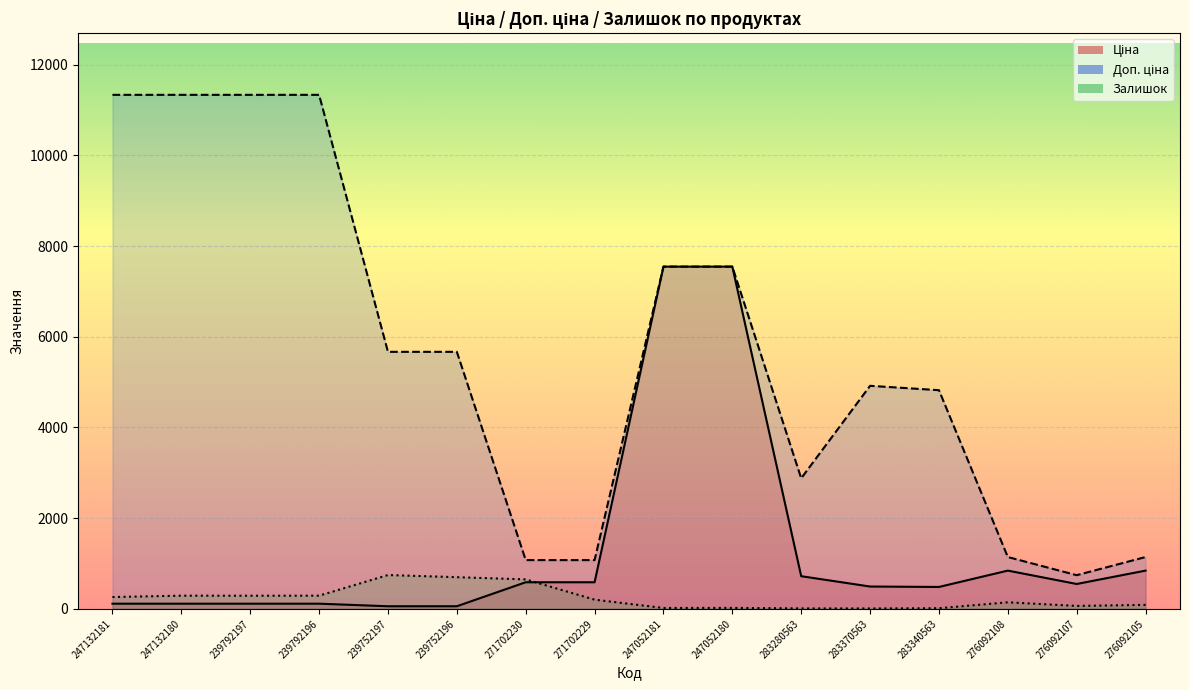

Reading left to right, list all the values displayed in this chart.

Ціна: 113.3	113.3	113.3	113.3	56.7	56.7	586.0	586.0	7545.9	7545.9	719.6	491.7	482.1	842.8	547.8	842.8
Доп. ціна: 11334.0	11334.0	11334.0	11334.0	5667.0	5667.0	1074.5	1074.5	7545.9	7545.9	2878.5	4917.4	4821.4	1142.1	742.0	1142.1
Залишок: 260.0	290.0	289.0	290.0	745.0	698.0	649.0	202.0	19.0	21.0	9.0	8.0	13.0	144.0	64.0	87.0